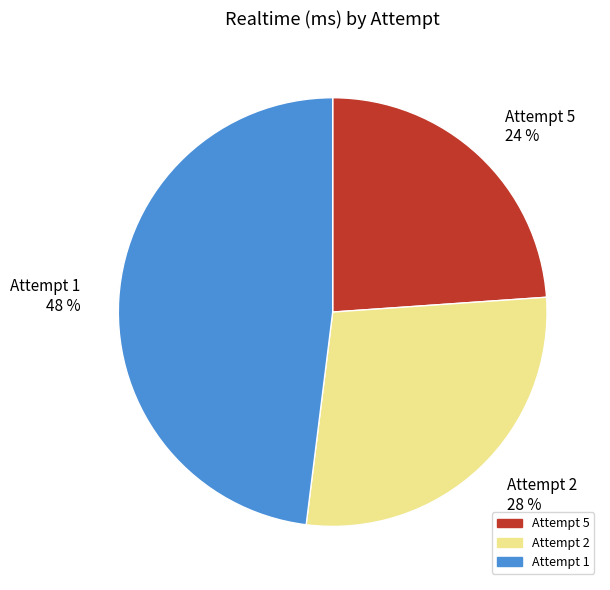

Which category has the biggest portion of the pie?

Attempt 1